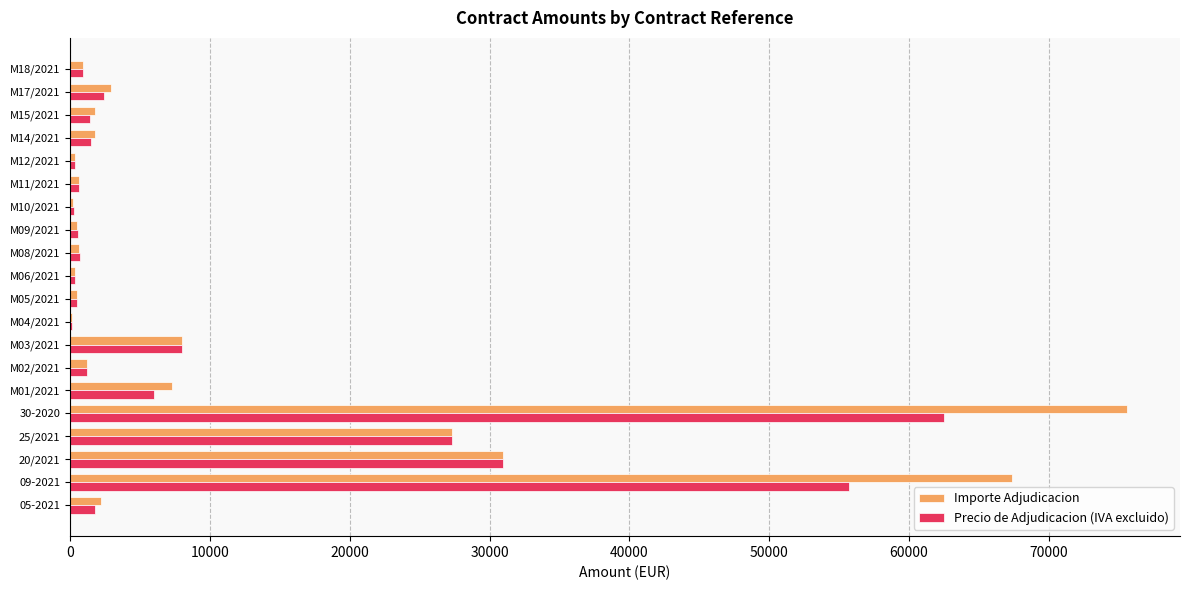

The value of Precio de Adjudicacion (IVA excluido) at 05-2021 is 1800.0. True or false?

True